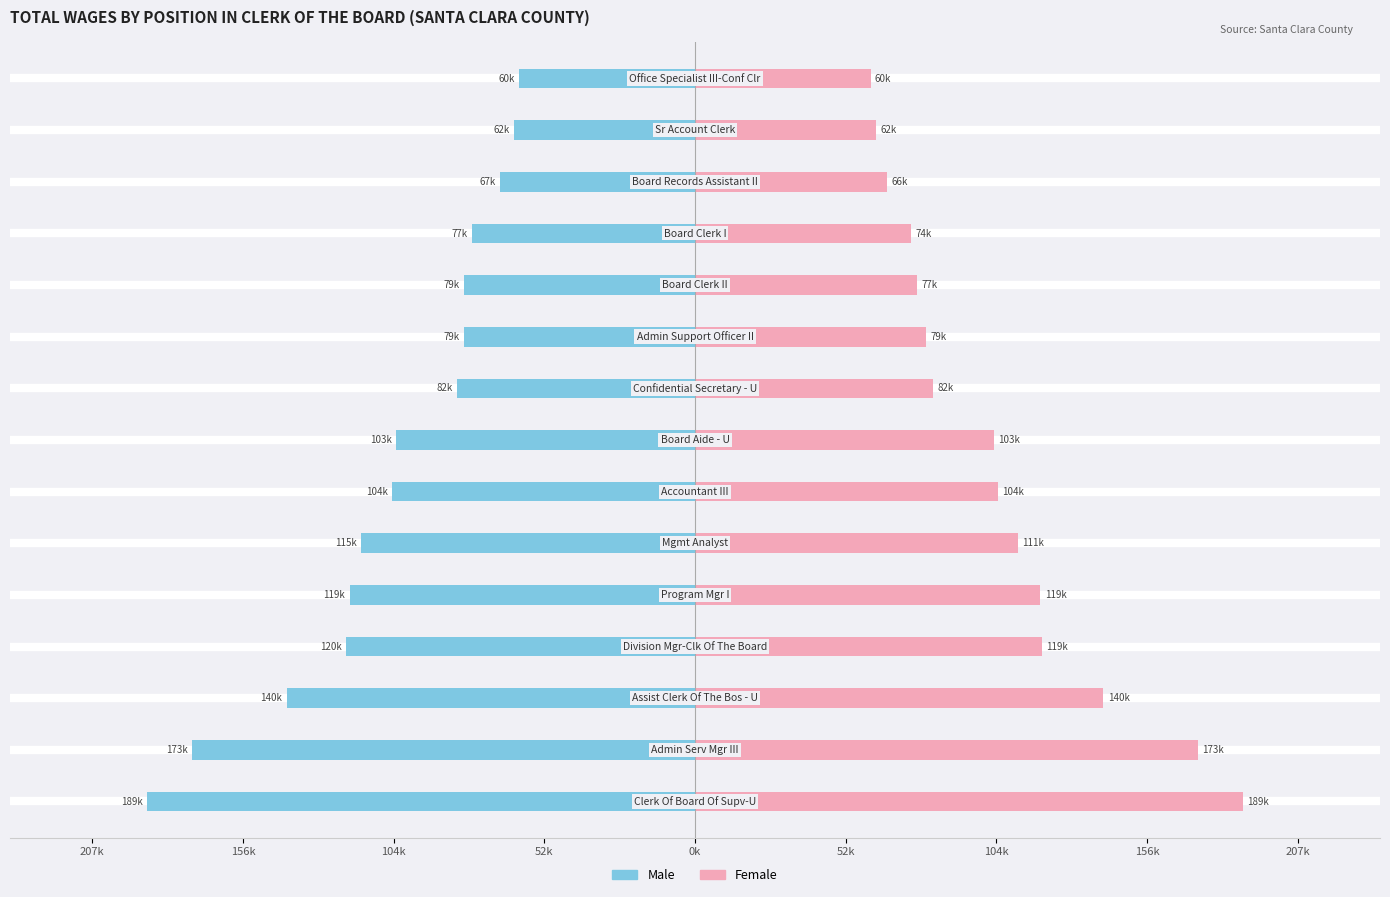

Reading left to right, what are all the values shown in this chart?

Male: -188.5	-173.0	-140.5	-120.1	-118.8	-114.9	-104.1	-102.8	-81.9	-79.5	-79.4	-76.7	-66.9	-62.4	-60.4
Female: 188.5	173.0	140.5	119.2	118.8	111.0	104.1	102.8	81.9	79.5	76.5	74.3	66.0	62.4	60.4